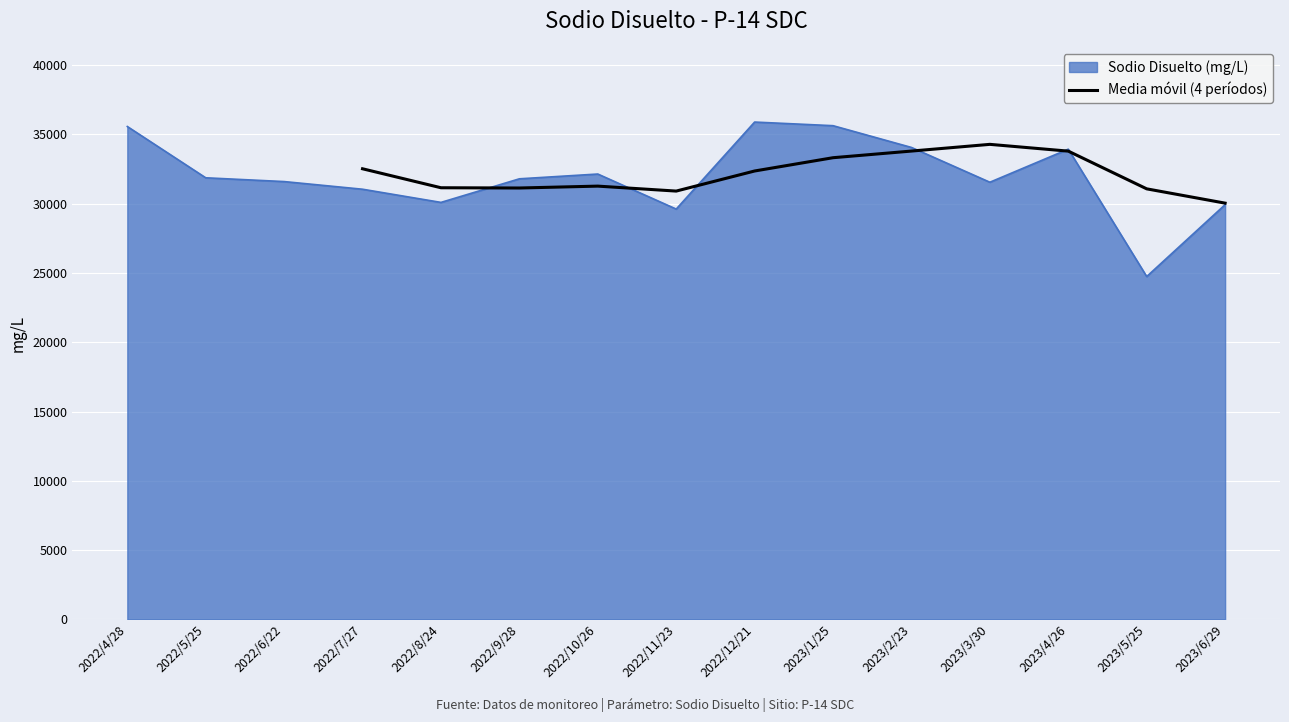

Which category has the lowest value in the Media móvil (4 períodos) series?

2023/6/29